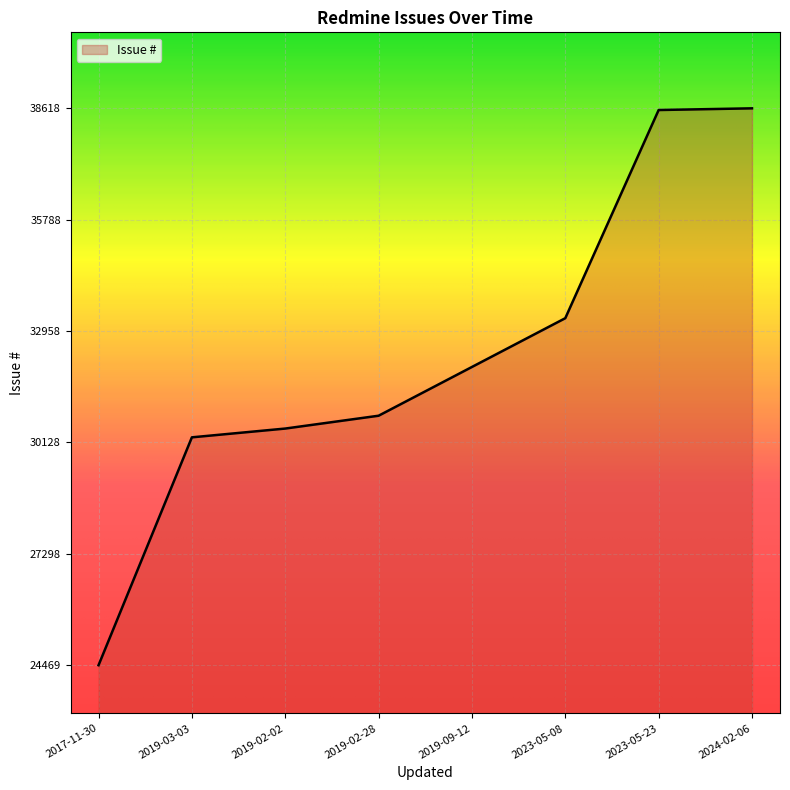

What is the difference between the second highest and minimum values?

14106